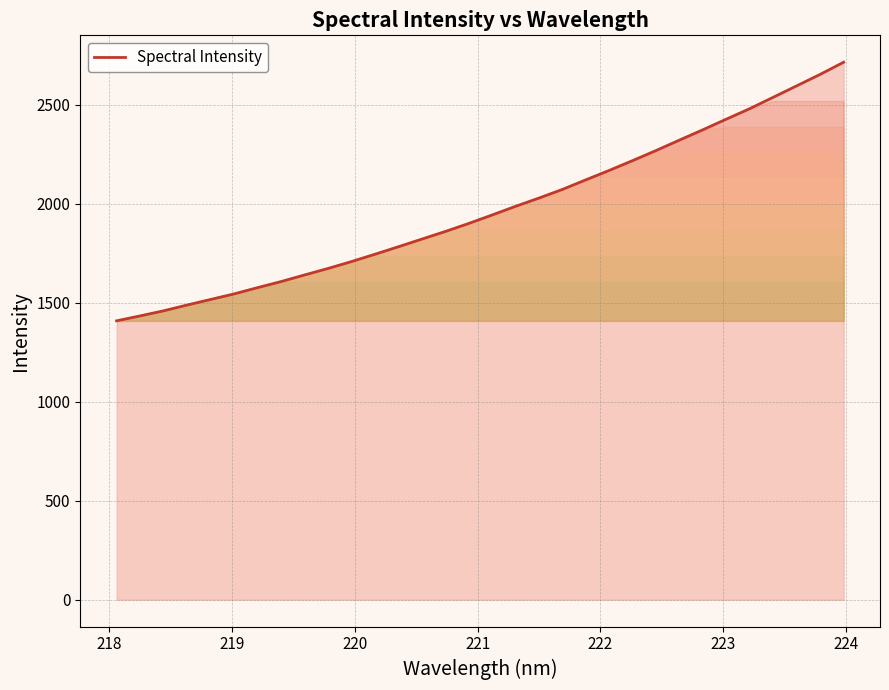

How many values are below 1942?

16